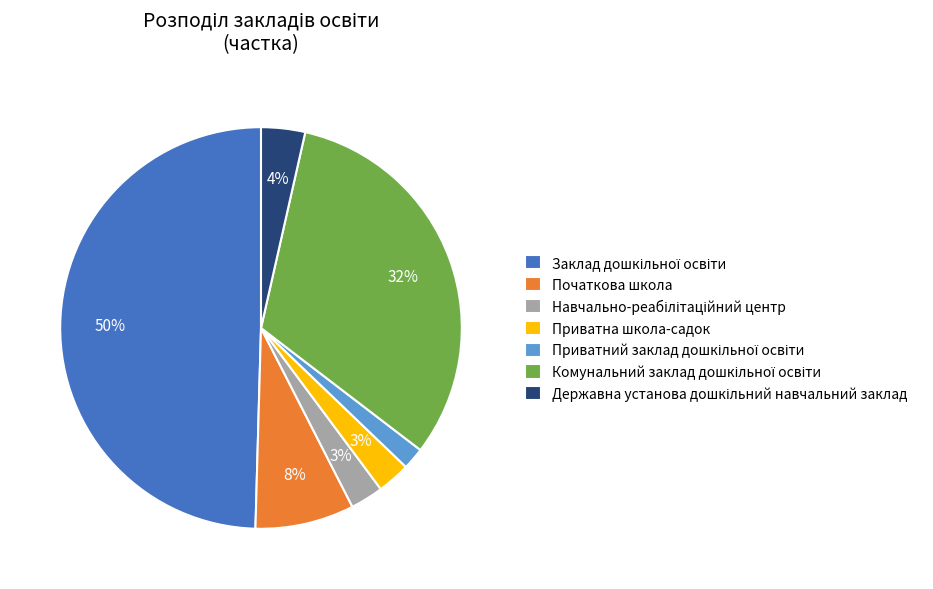

Is it true that Приватна школа-садок is 11% of the pie?

False